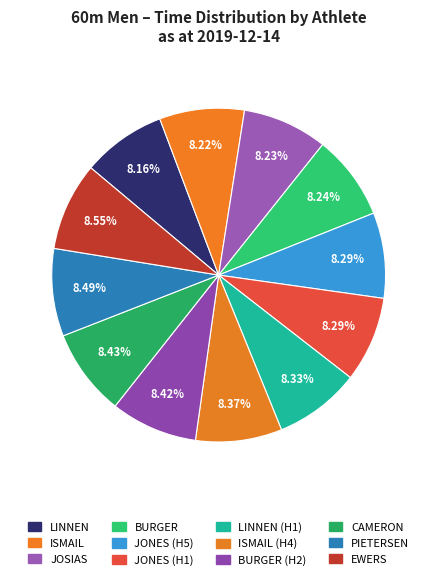

Rank the categories by value from highest to lowest.

EWERS, PIETERSEN, CAMERON, BURGER (H2), ISMAIL (H4), LINNEN (H1), JONES (H5), JONES (H1), BURGER, JOSIAS, ISMAIL, LINNEN